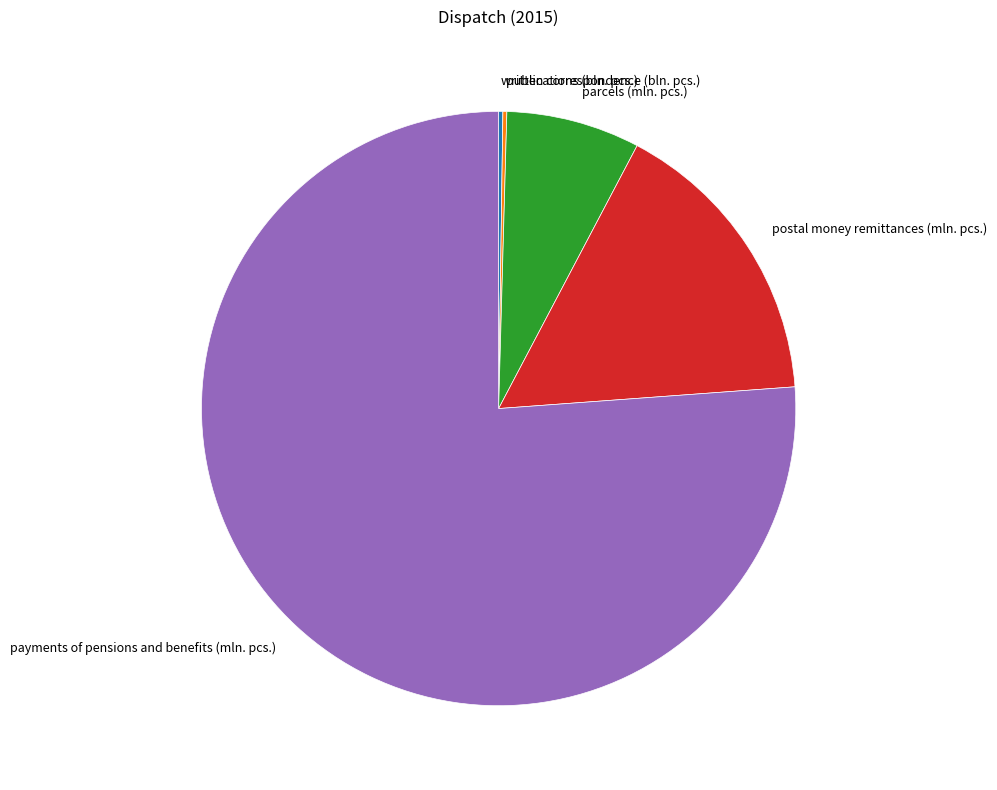

Is there a majority slice in this chart?

Yes